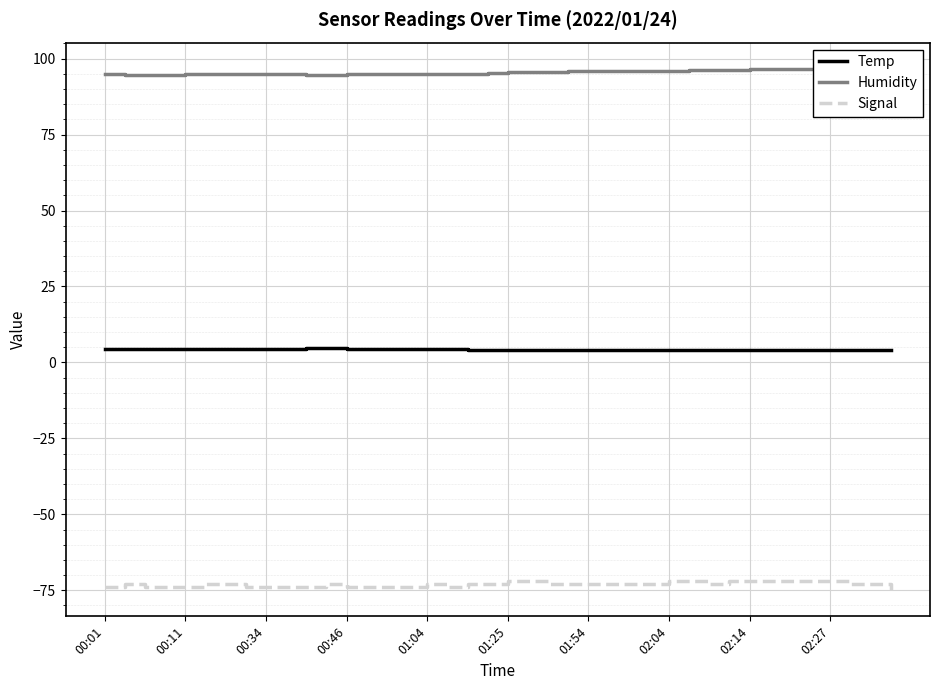

What is the minimum value for Signal?

-75.0